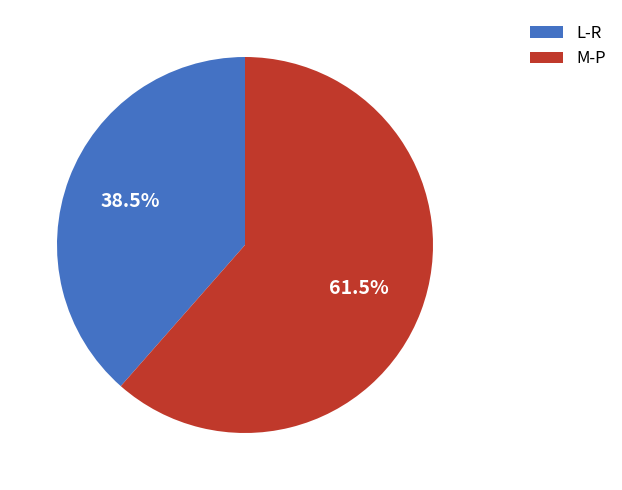

What is the ratio of the value at L-R to the value at M-P?

0.6